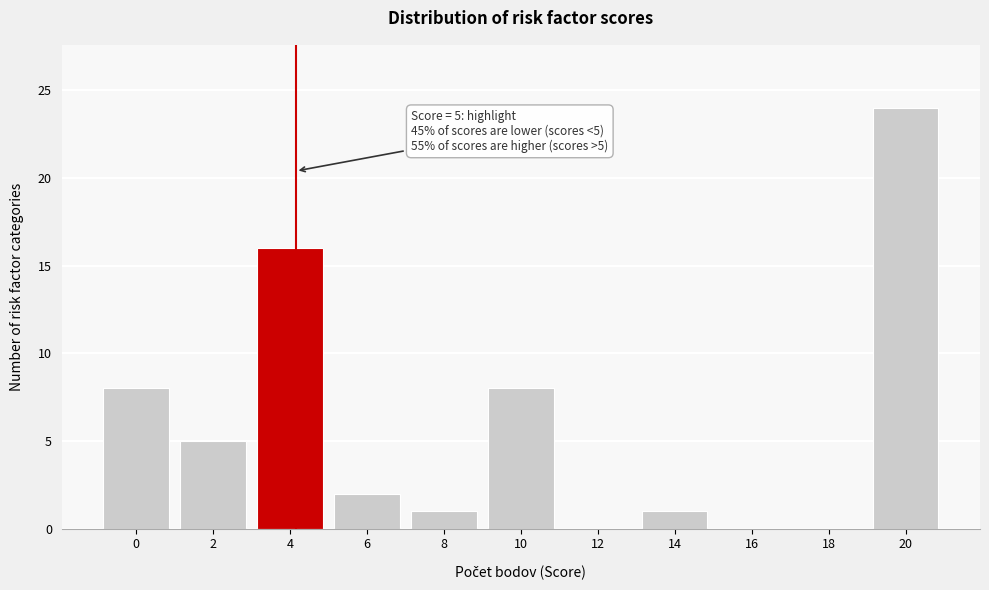

Reading right to left, extract all data points from this chart.

20=24	18=0	16=0	14=1	12=0	10=8	8=1	6=2	4=16	2=5	0=8